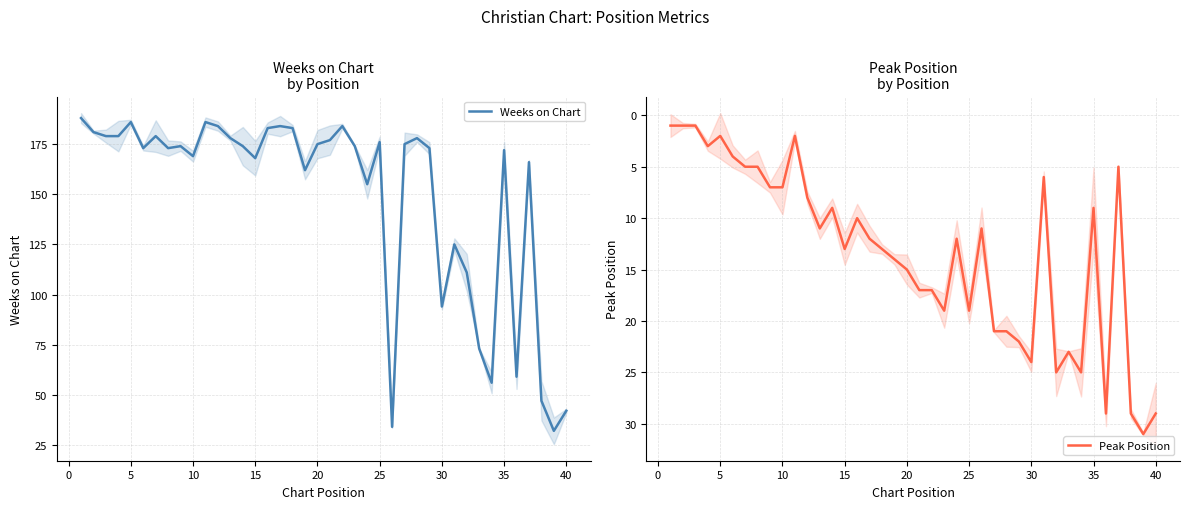

How many values in the Weeks on Chart series are below 174?

19